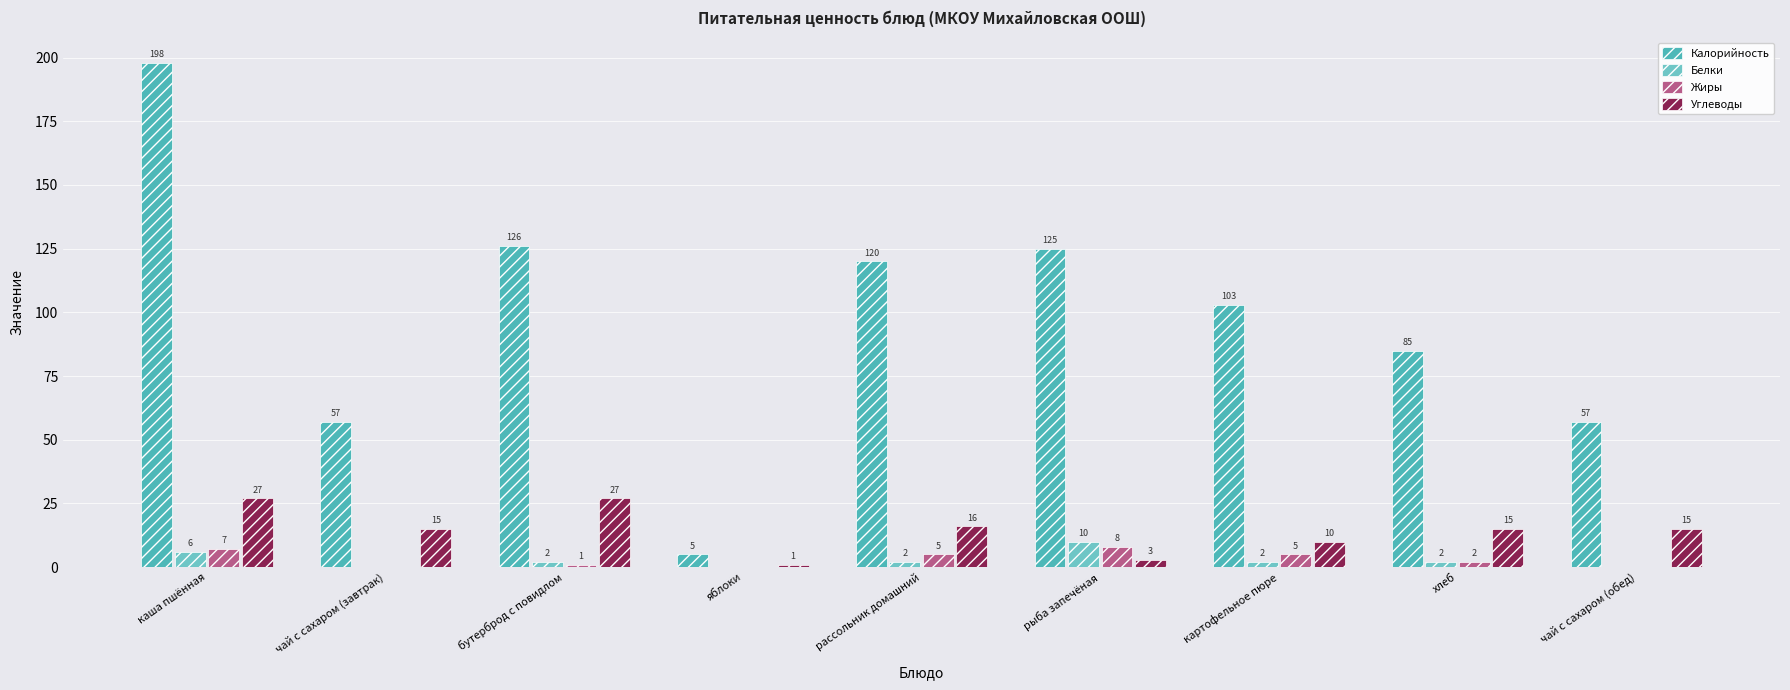

What is the label of the 9th bar from the left?

чай с сахаром (обед)